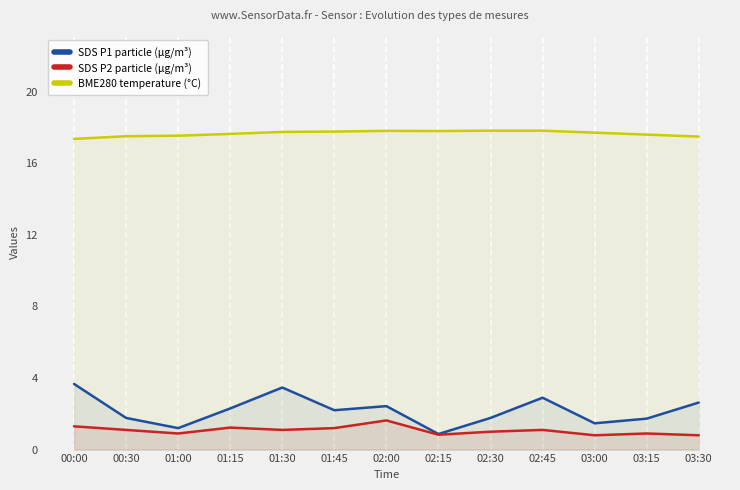

True or false: SDS P1 particle (µg/m³) and BME280 temperature (°C) intersect in this chart.

False